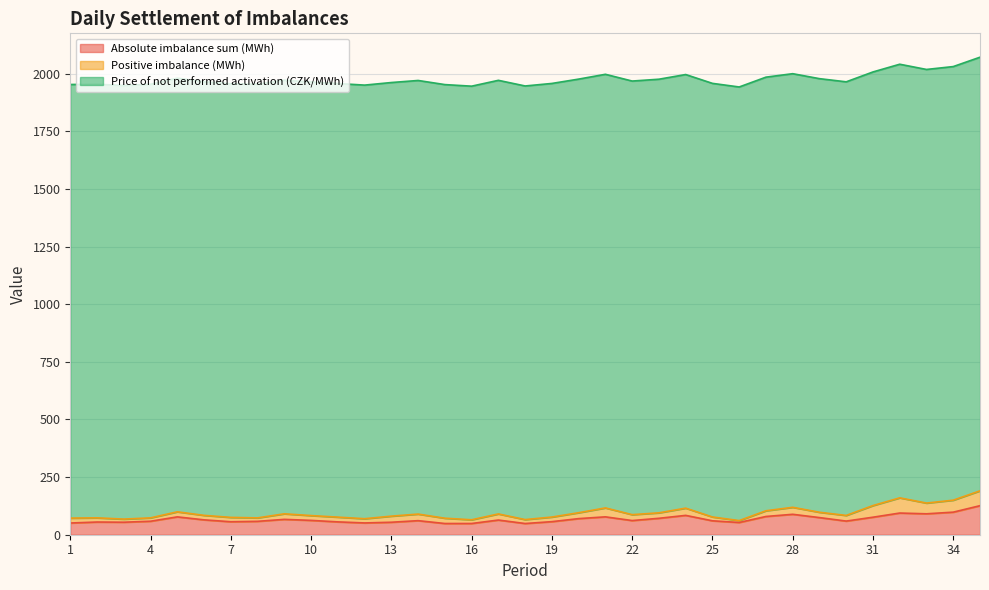

True or false: Positive imbalance (MWh) and Absolute imbalance sum (MWh) cross at least once.

False